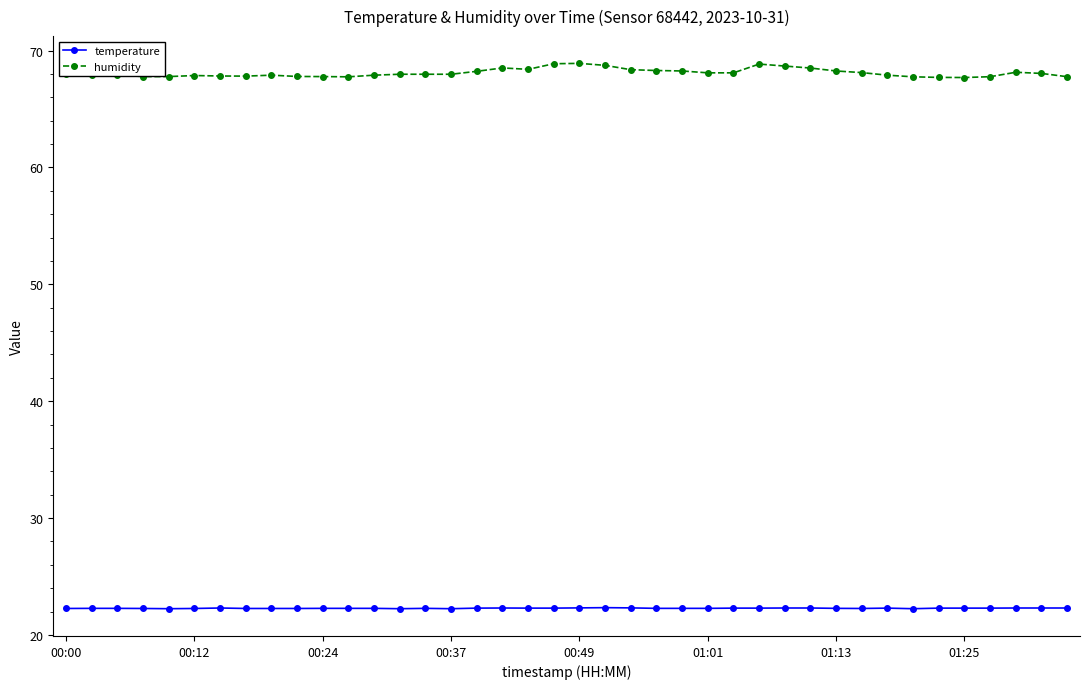

True or false: humidity and temperature cross at least once.

False